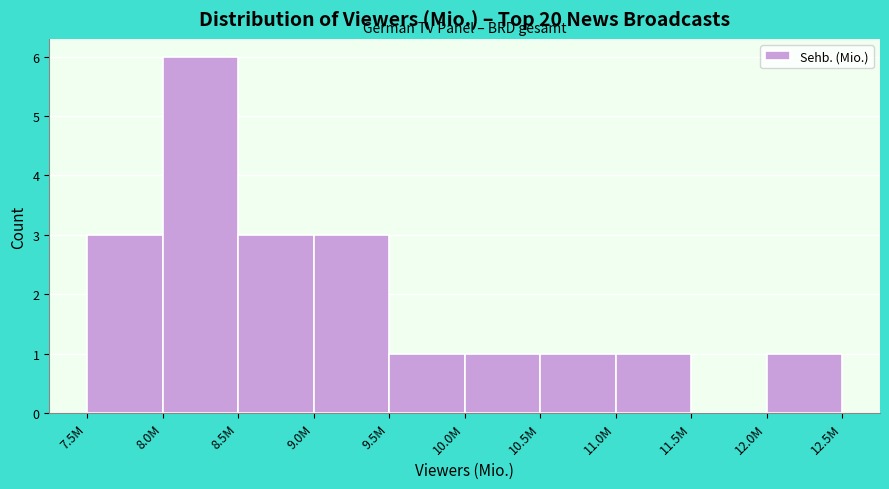

Reading right to left, list all the values displayed in this chart.

12.0M=1	11.5M=0	11.0M=1	10.5M=1	10.0M=1	9.5M=1	9.0M=3	8.5M=3	8.0M=6	7.5M=3